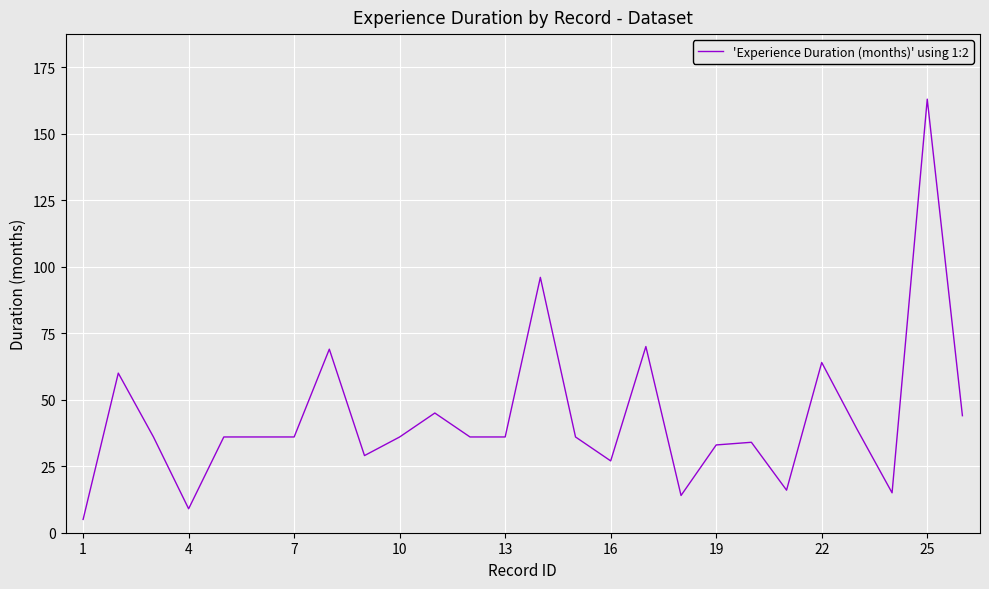

What is the maximum value shown in the chart?

163